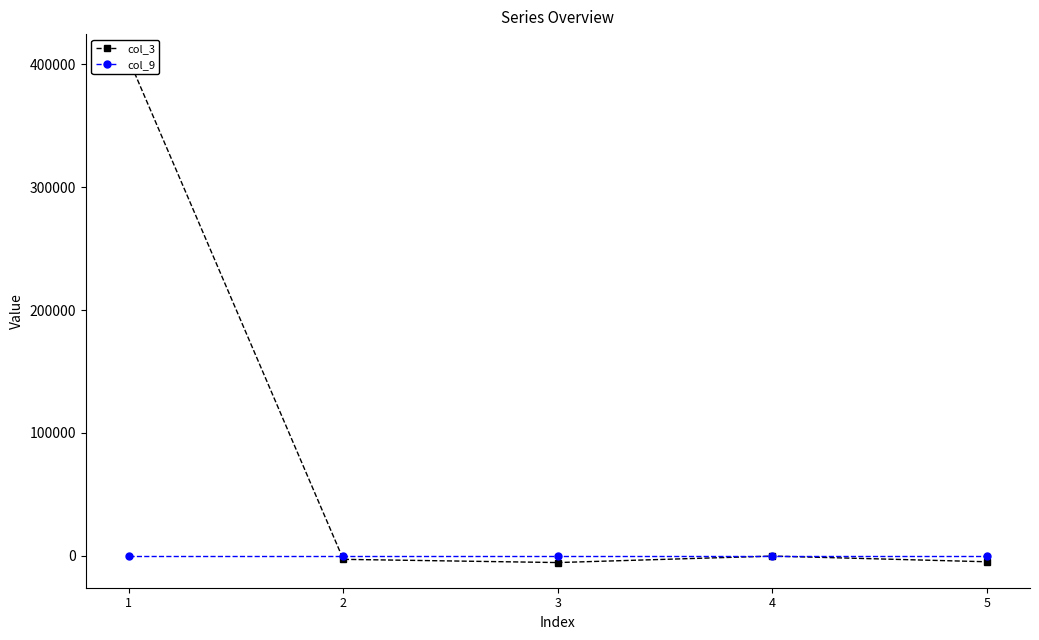

Rank the series at 3 from highest to lowest value.

col_9, col_3